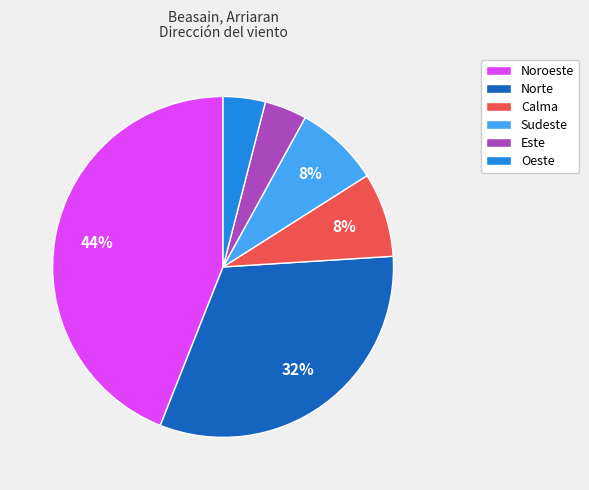

To the nearest percent, what is the combined percentage of Oeste and Sudeste?

12%